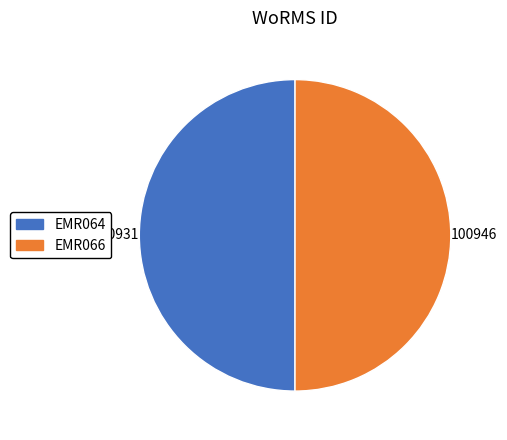

Is it true that EMR066 is 45% of the pie?

False